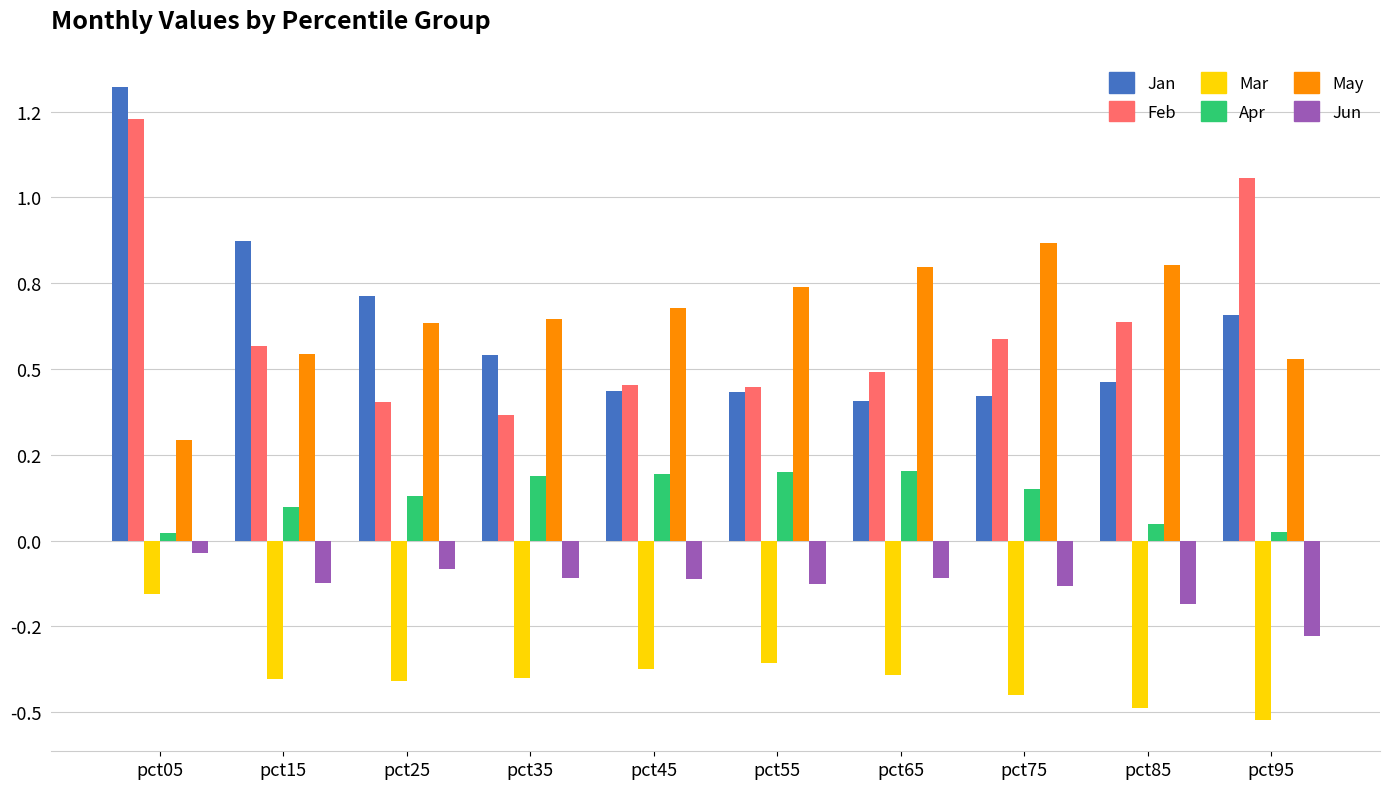

The value of May at pct45 is 1.0. True or false?

False